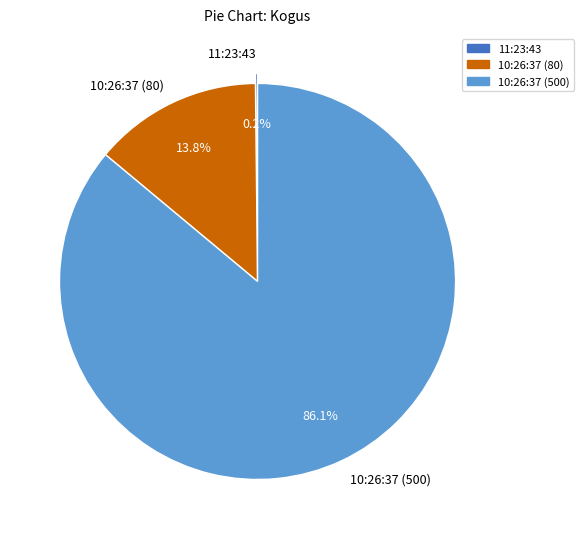

To the nearest percent, what percentage of the pie is 10:26:37 (500)?

86%